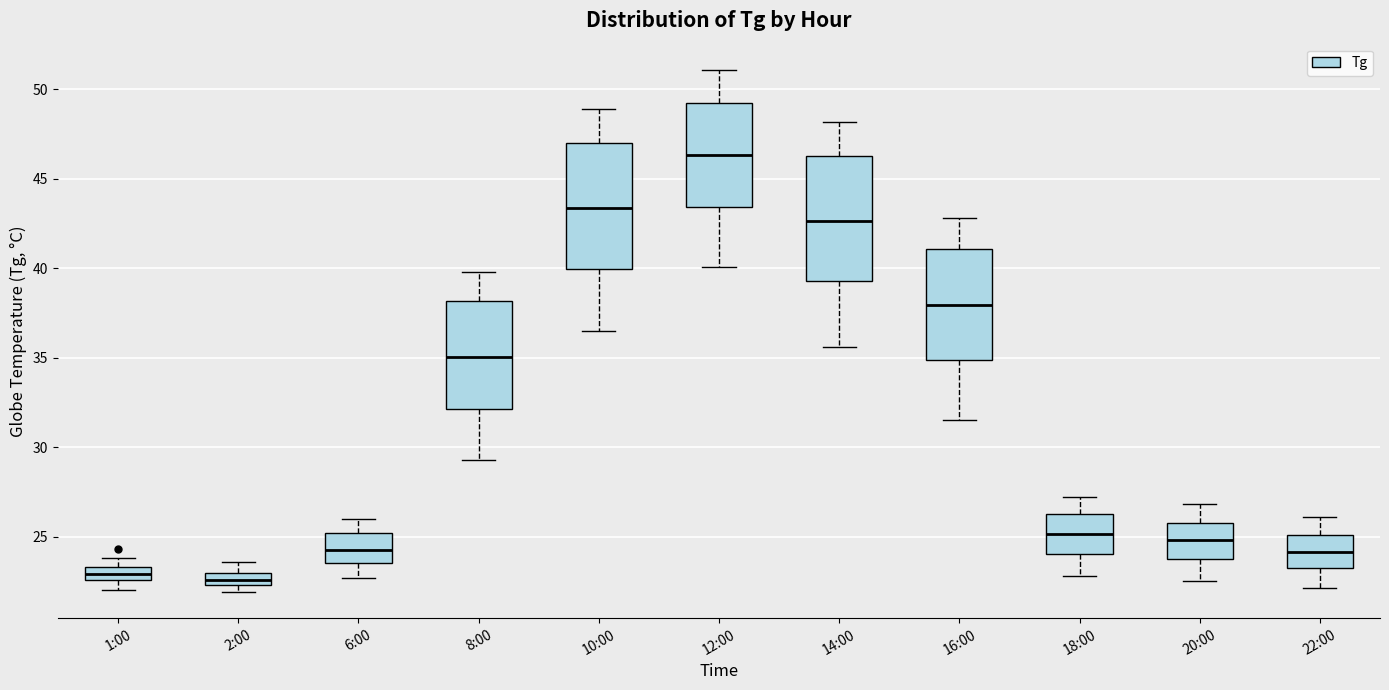

Where is the upper edge of the box for 8:00 on the y-axis? The values are not printed on the chart, so give them approximately, as read against the axis.

38.0